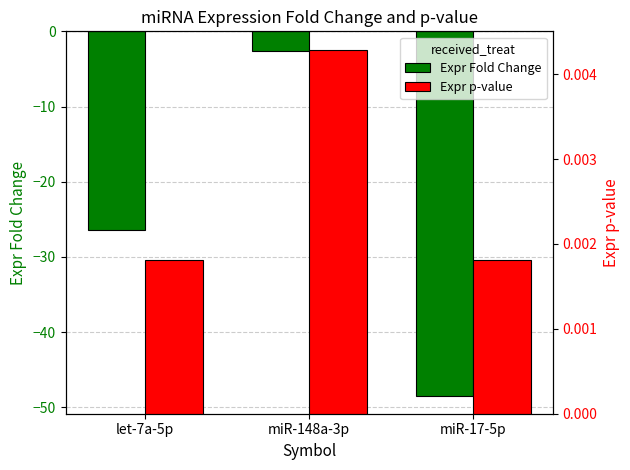

Does the chart contain any negative values?

Yes